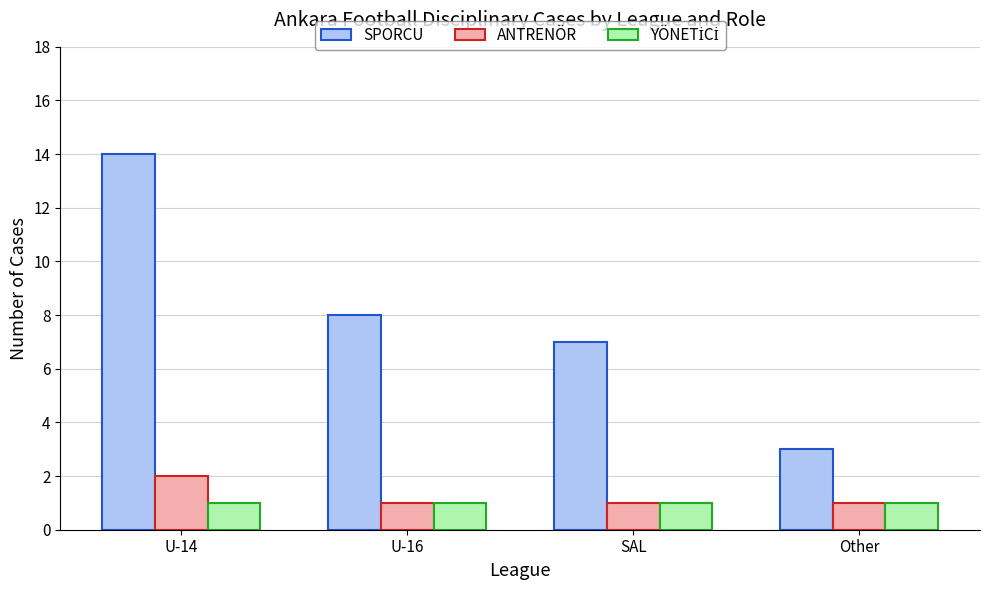

What is the difference between the maximum and minimum values in the ANTRENÖR series?

1